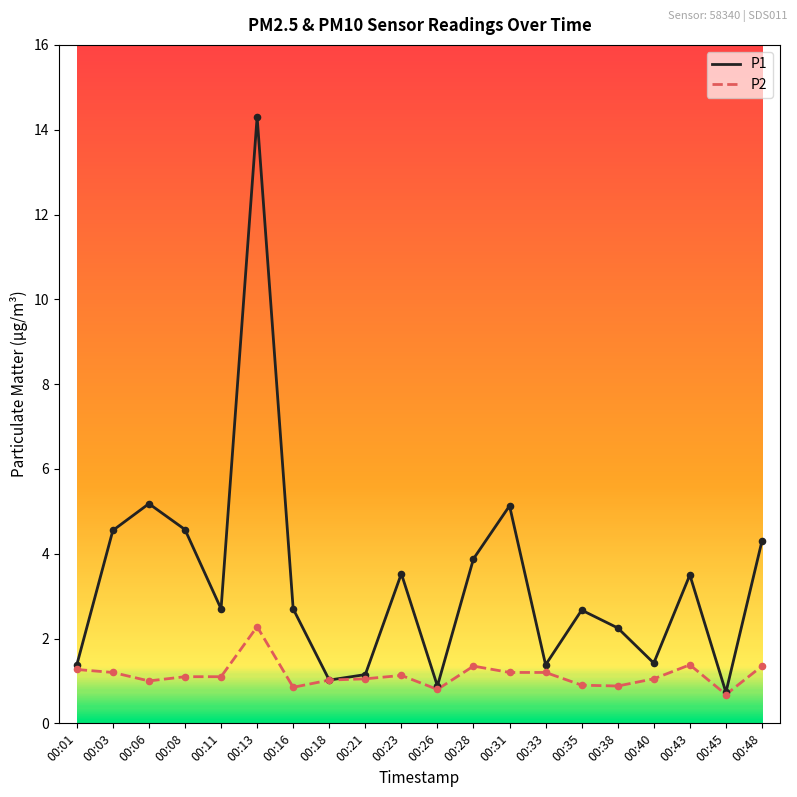

What is the spread (max minus min) of values at 00:31?

3.9